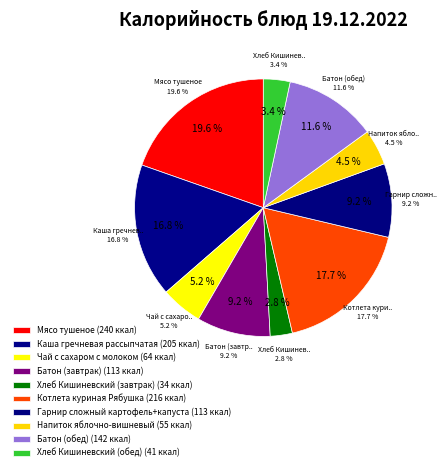

What is the change in value from Мясо тушеное to Чай с сахаром с молоком?

-176